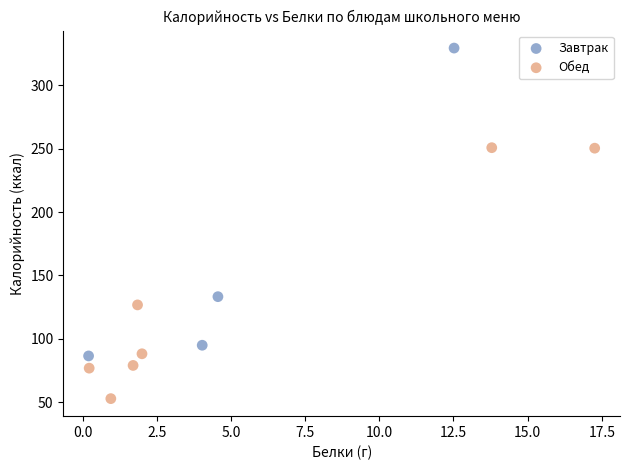

What are all the series names shown in the legend?

Завтрак, Обед